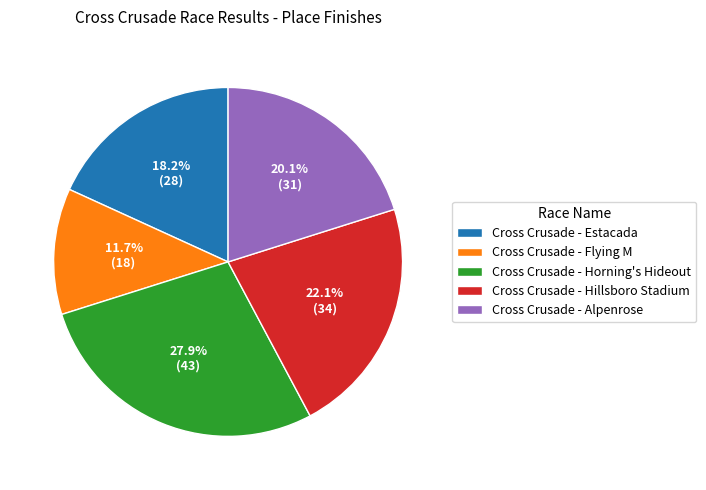

What percentage is the Cross Crusade - Flying M slice, to the nearest percent?

12%